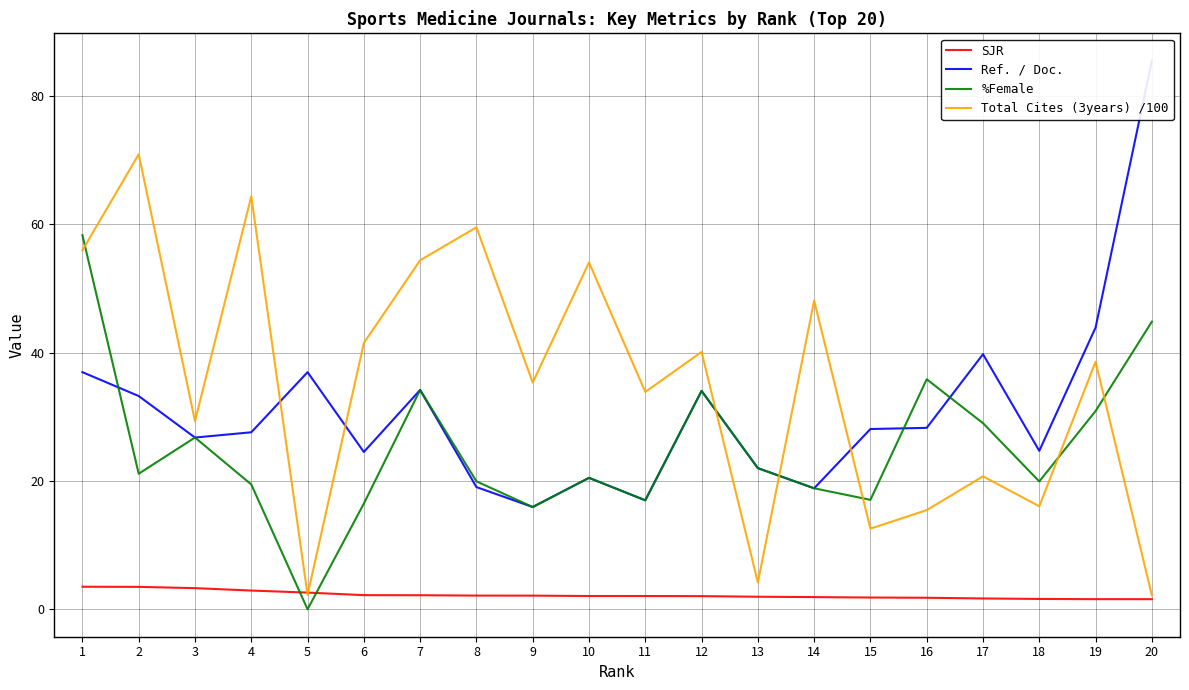

How many values in the %Female series exceed 21?

10